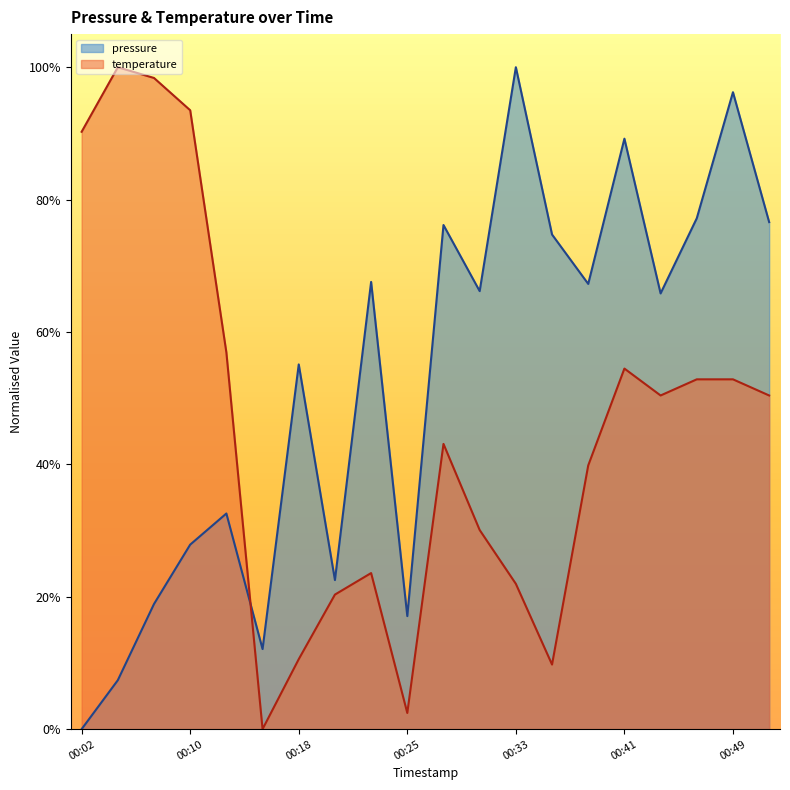

What is the value of the temperature point at the 16th from the left?

0.5